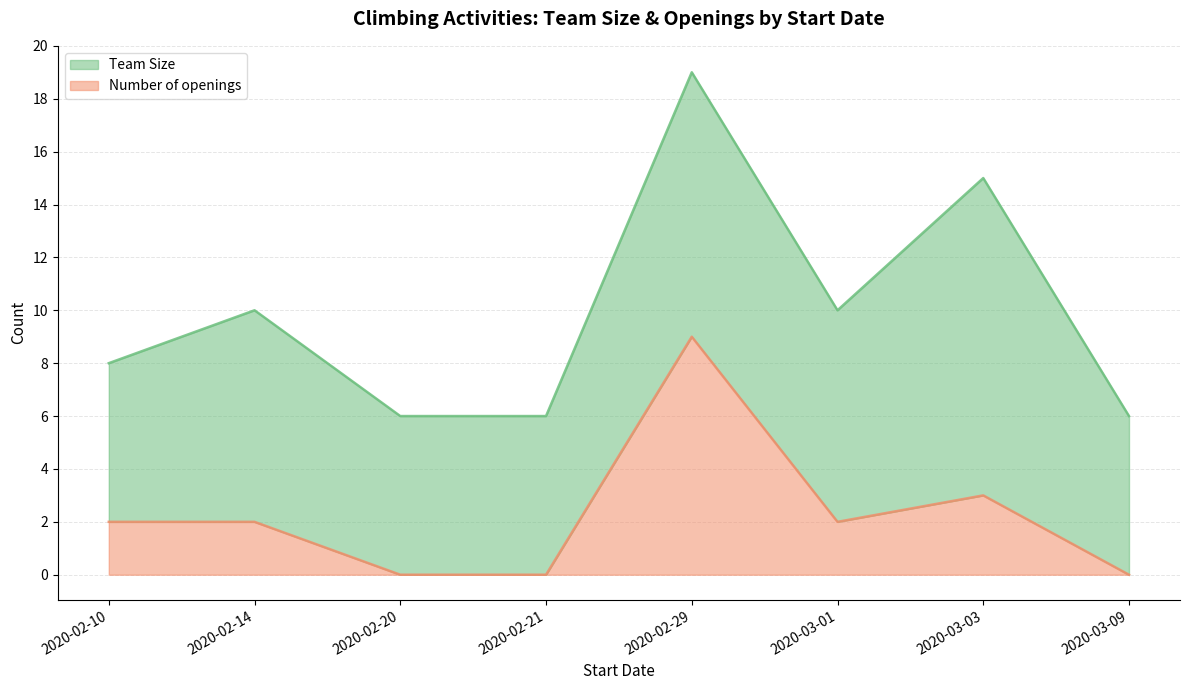

What position from the right is 2020-02-14?

7